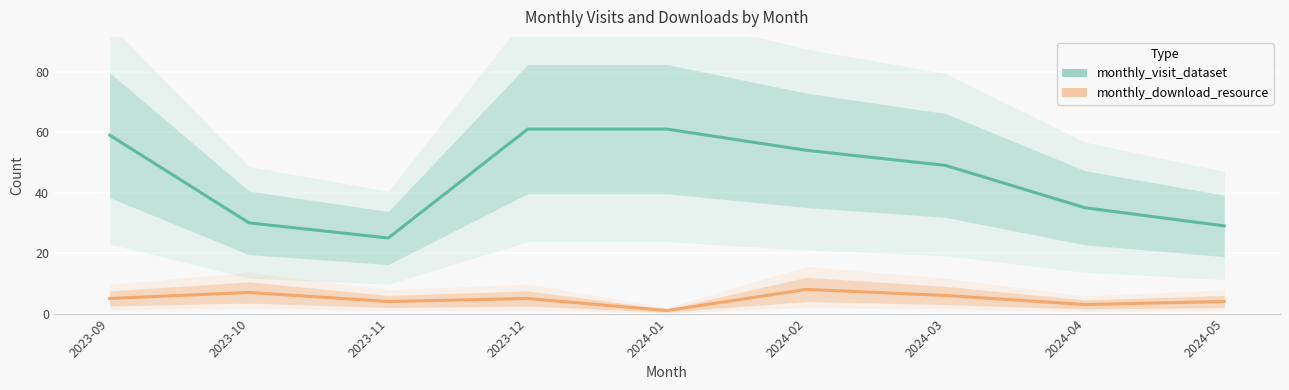

What is the spread (max minus min) of values at 2024-03?

43